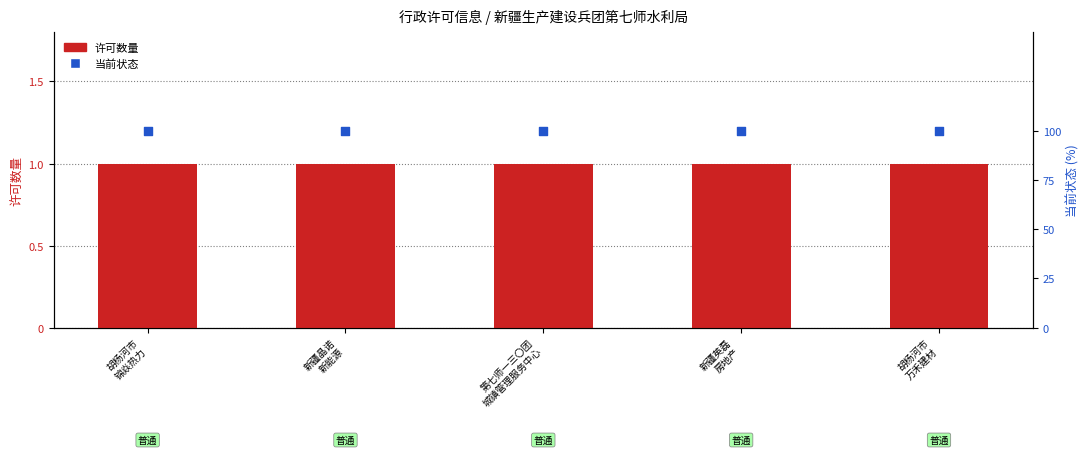

At how many categories does at least one series exceed 79?

5